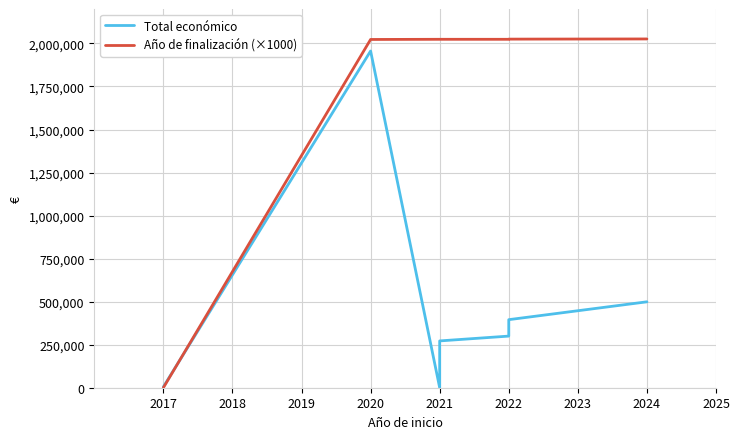

Where do Año de finalización (×1000) and Total económico first cross each other?

2017 and 2020